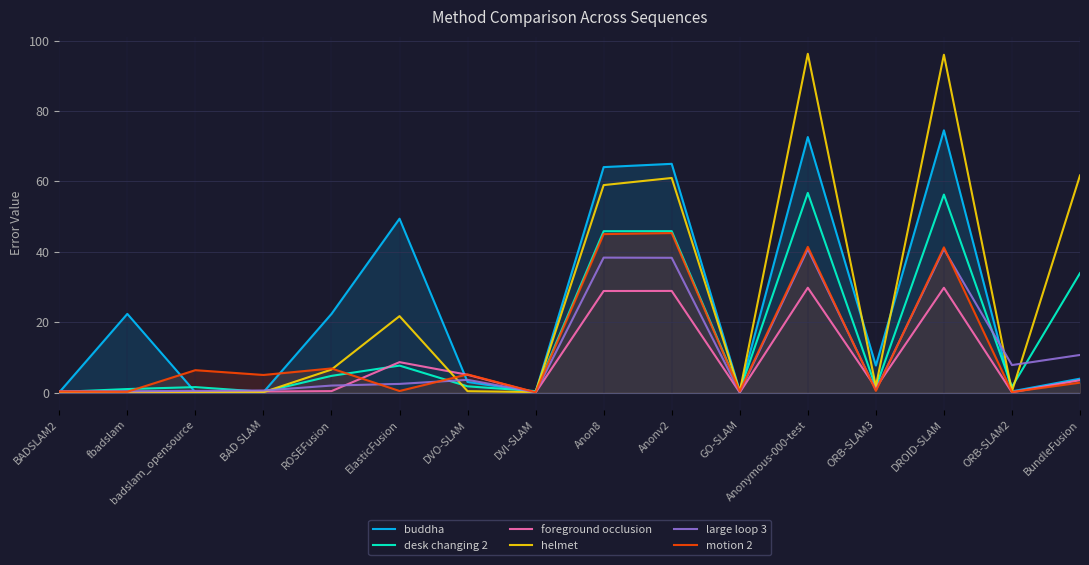

In motion 2, how many points are higher than both neighbors (excluding endpoints)?

6